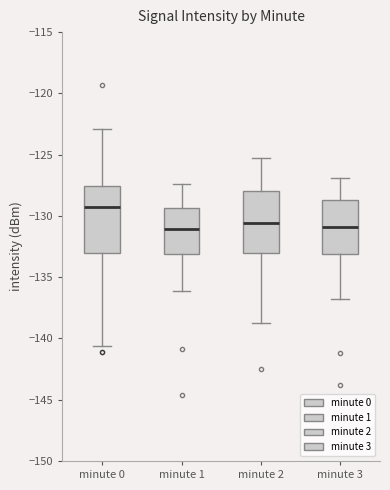

Where does the lower whisker of the box for minute 1 end on the y-axis? The values are not printed on the chart, so give them approximately, as read against the axis.

-136.0